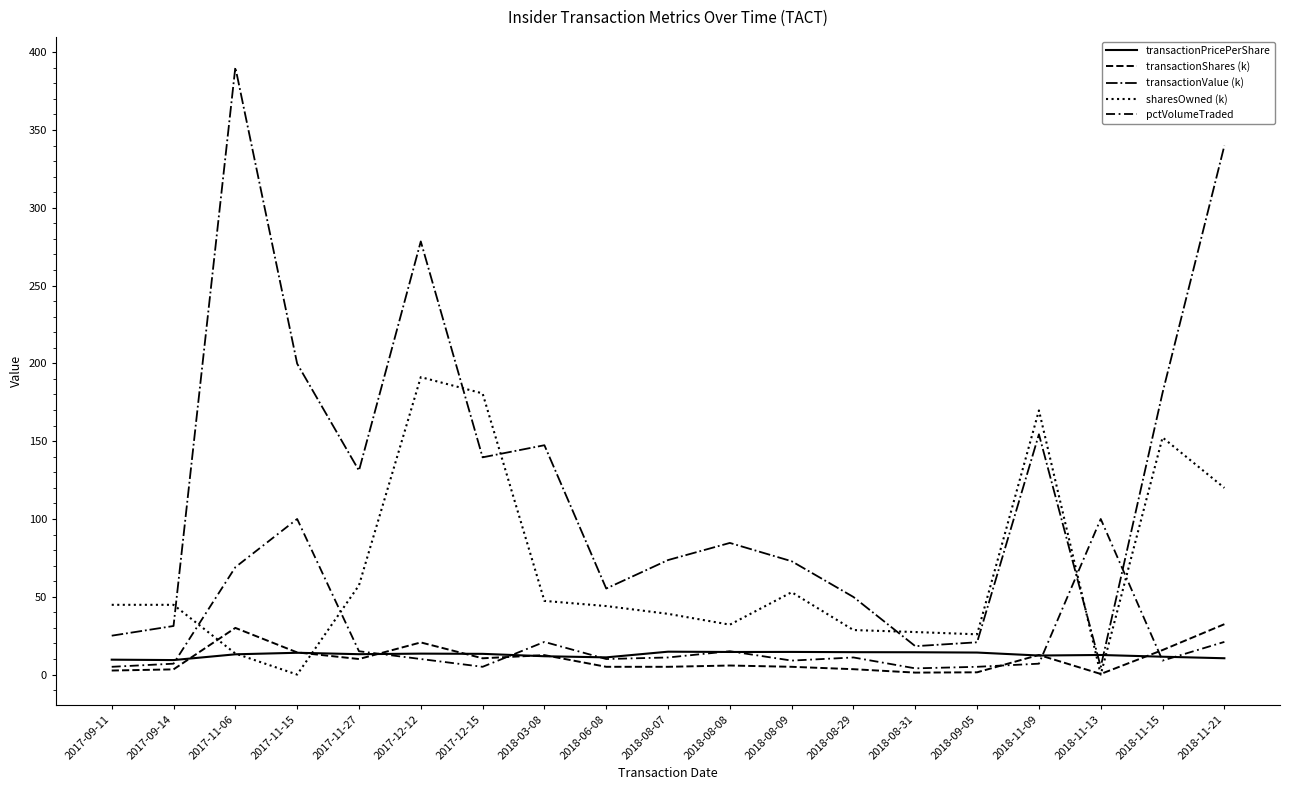

Does the chart display data point markers on the line(s)?

No